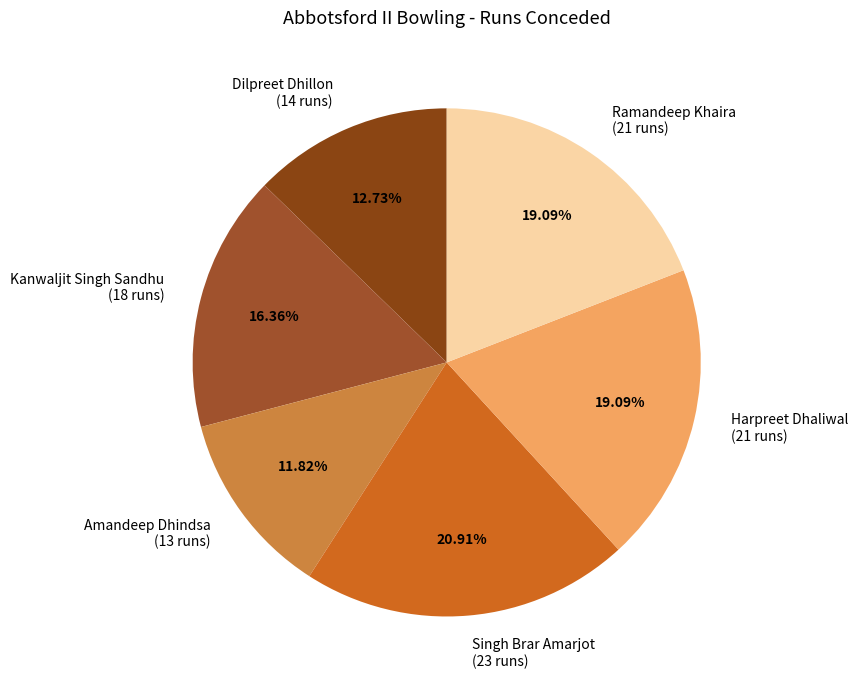

Approximately how many times larger is the value at Kanwaljit Singh Sandhu compared to Dilpreet Dhillon?

1.3